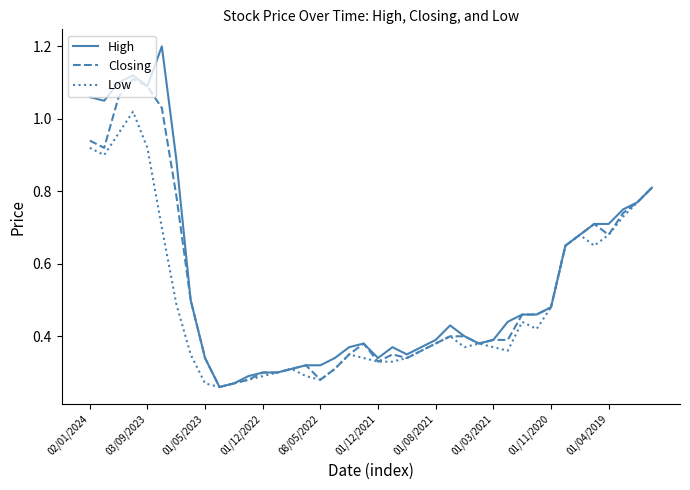

Which series has the largest range (max minus min)?

High